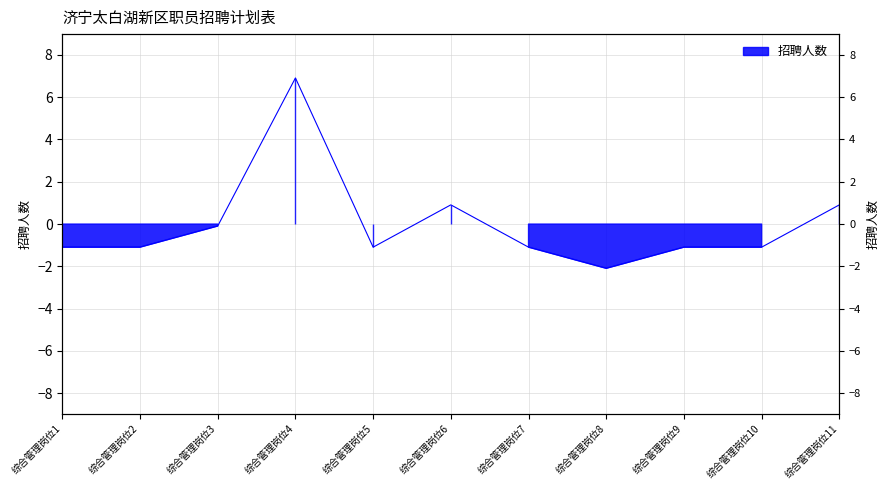

Reading left to right, extract all data points from this chart.

综合管理岗位1=-1.1	综合管理岗位2=-1.1	综合管理岗位3=-0.1	综合管理岗位4=6.9	综合管理岗位5=-1.1	综合管理岗位6=0.9	综合管理岗位7=-1.1	综合管理岗位8=-2.1	综合管理岗位9=-1.1	综合管理岗位10=-1.1	综合管理岗位11=0.9